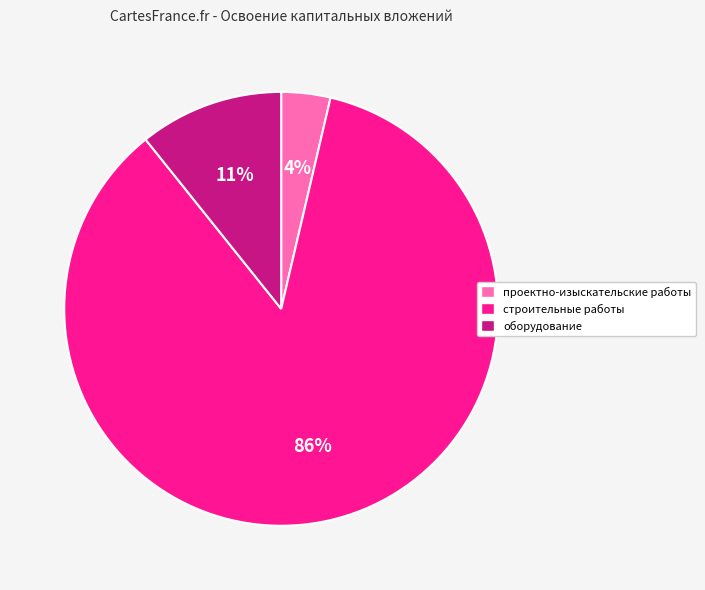

Rank the categories by value from highest to lowest.

строительные работы, оборудование, проектно-изыскательские работы